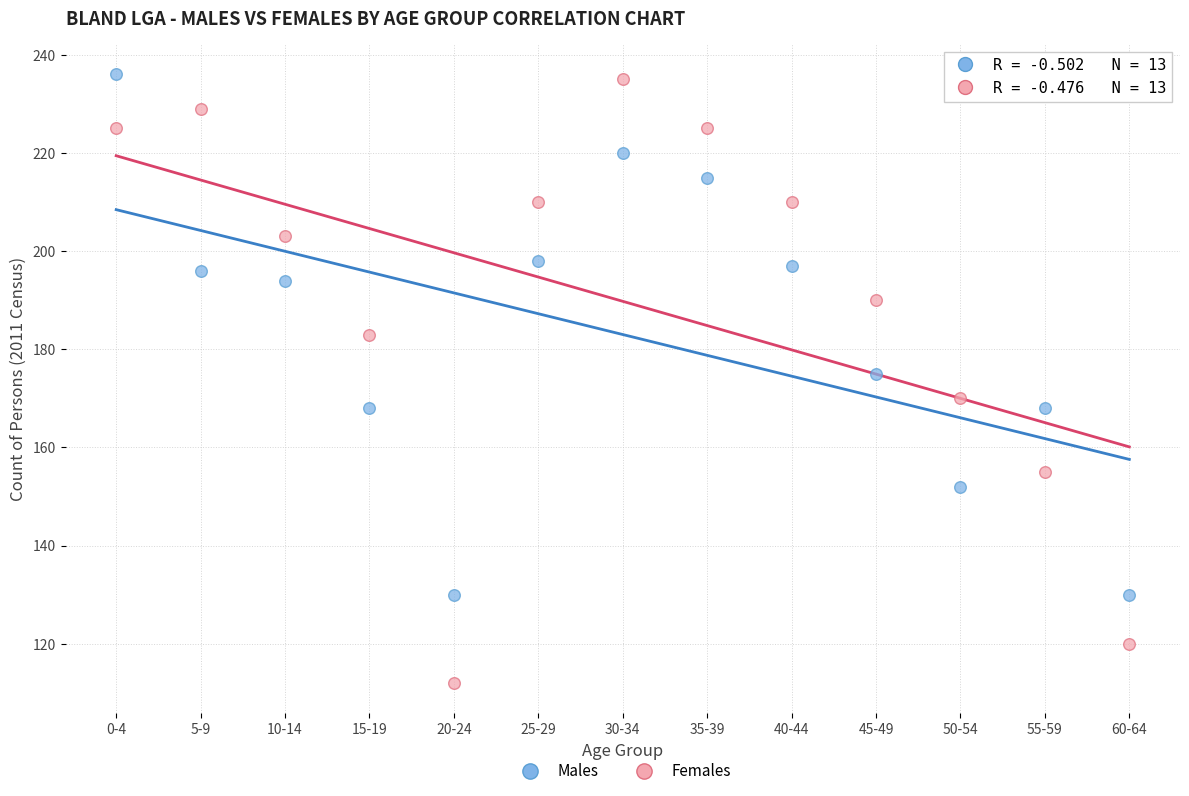

Which series reaches the minimum Y coordinate?

Females